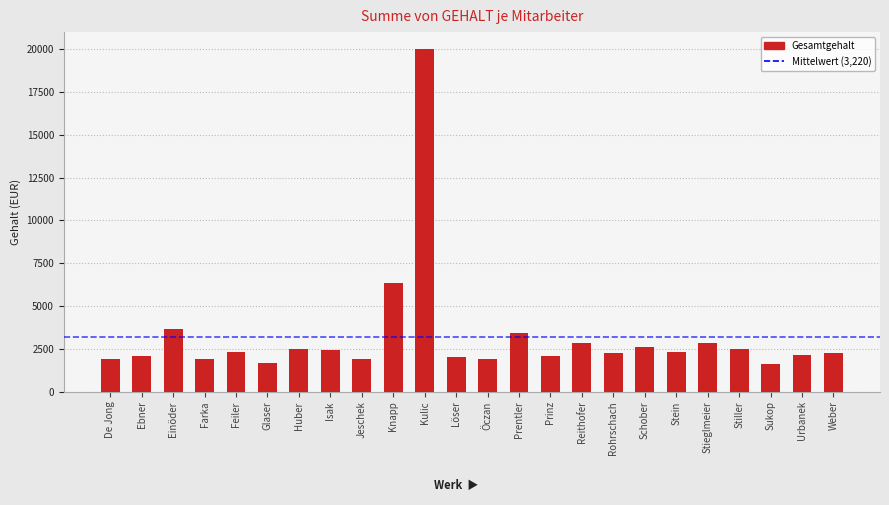

Approximately how many times larger is the value at Schober compared to Feiler?

1.1